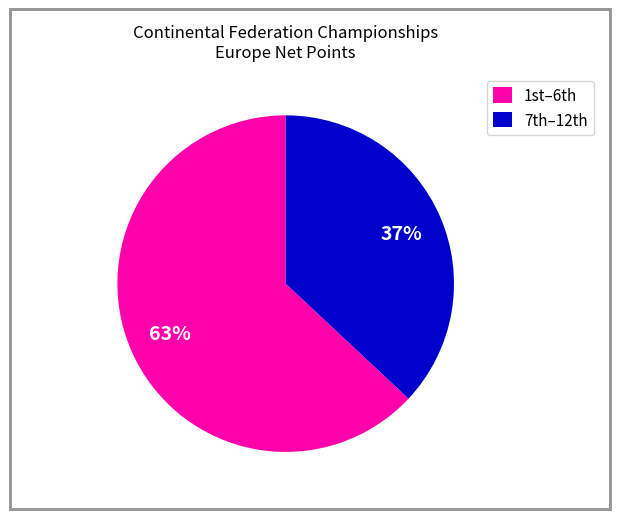

To the nearest percent, what is the difference between the largest and smallest slice percentages?

26%